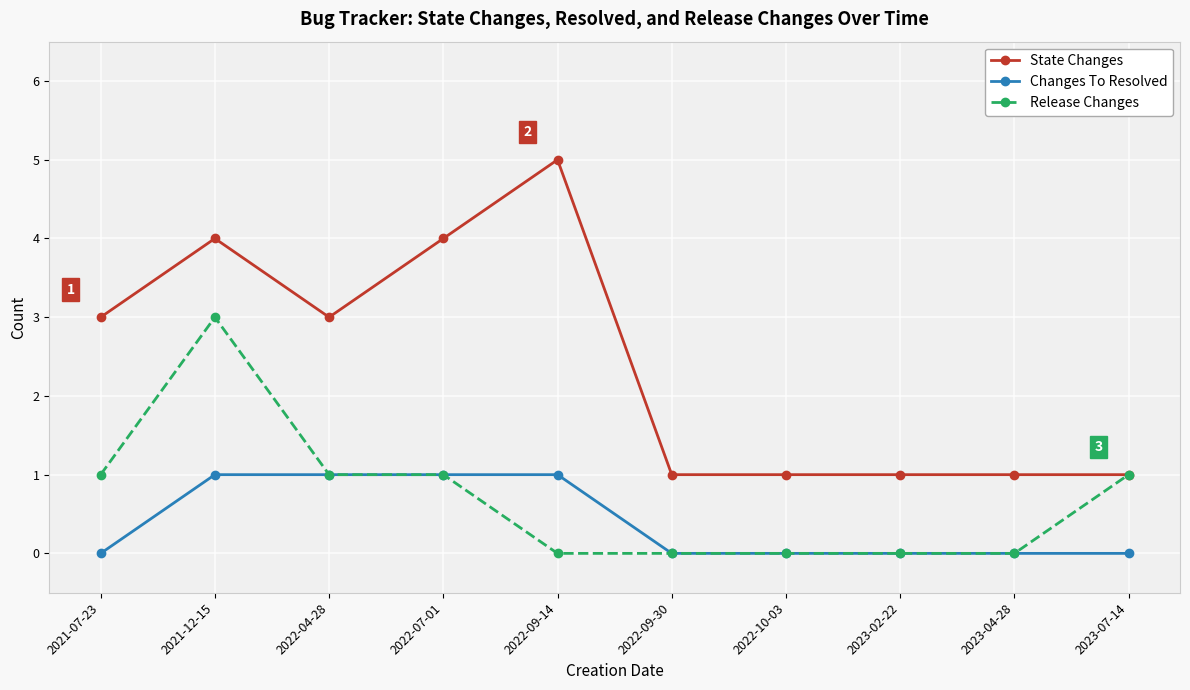

What is the greatest value displayed?

5